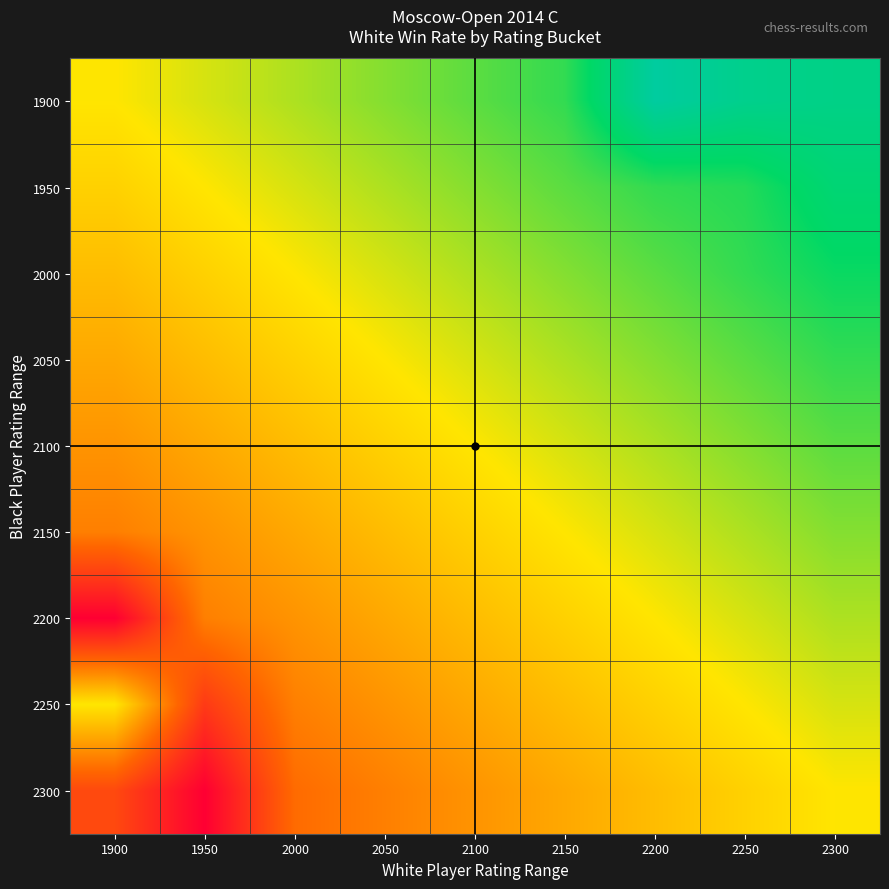

Which series has the largest total across all categories?

1900